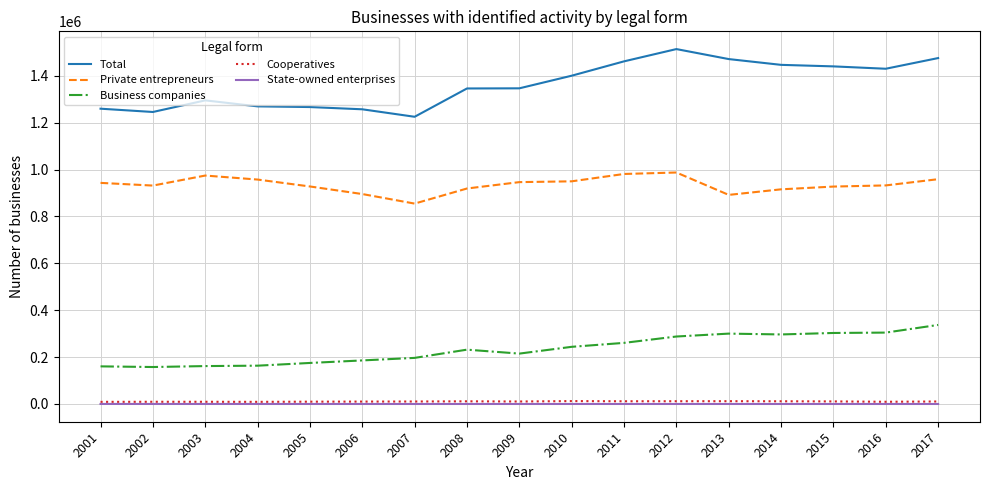

Which series changed the most between 2004 and 2017?

Total